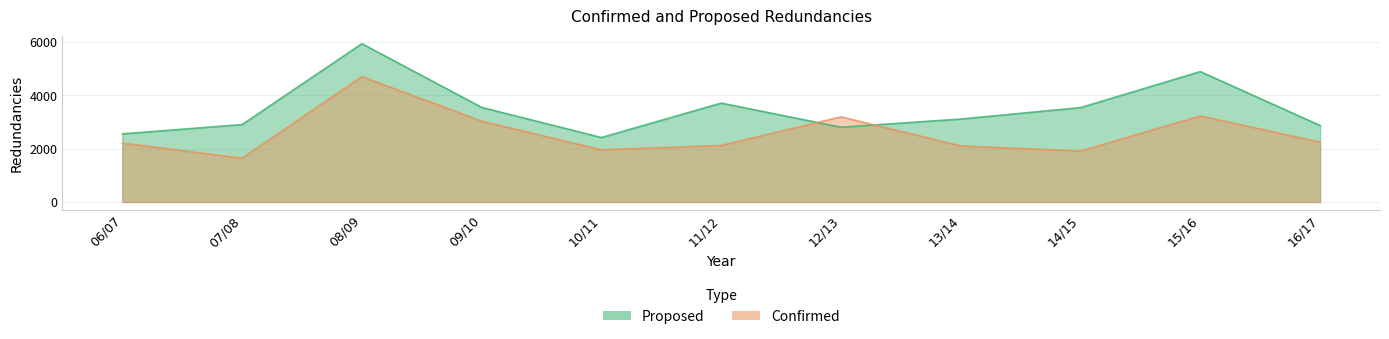

The Confirmed series shows 399 at 07/08. True or false?

False